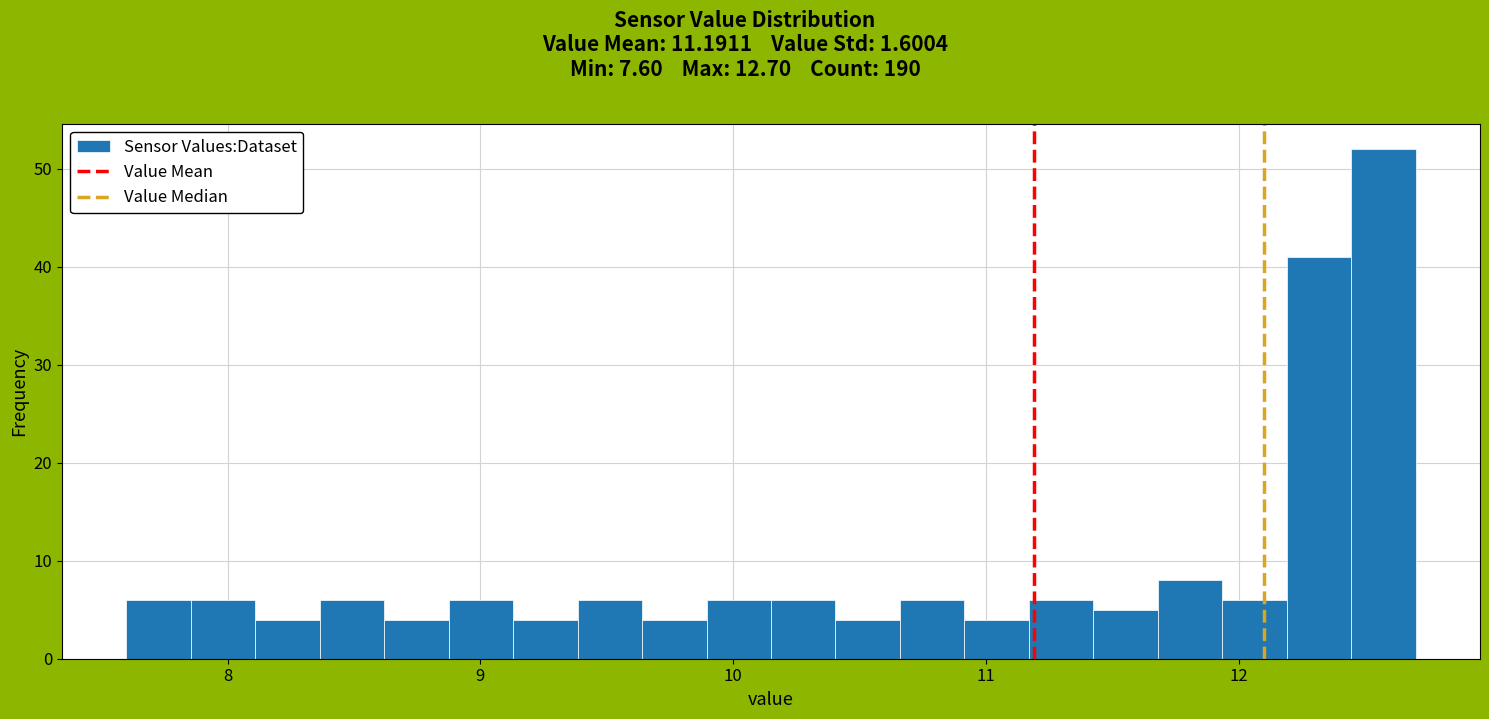

Around what value on the x-axis is the tallest bar? Give the approximate position of its centre, as read against the axis.

12.6